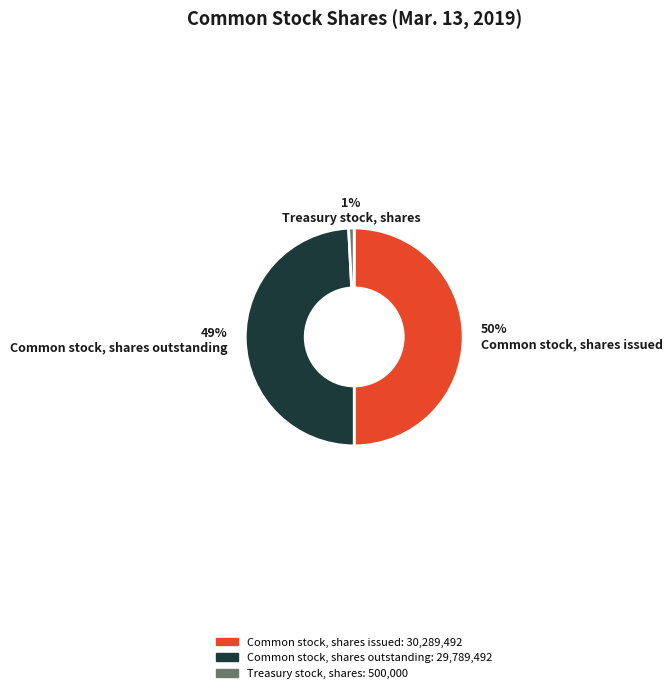

What is the smallest slice in the pie chart?

Treasury stock, shares